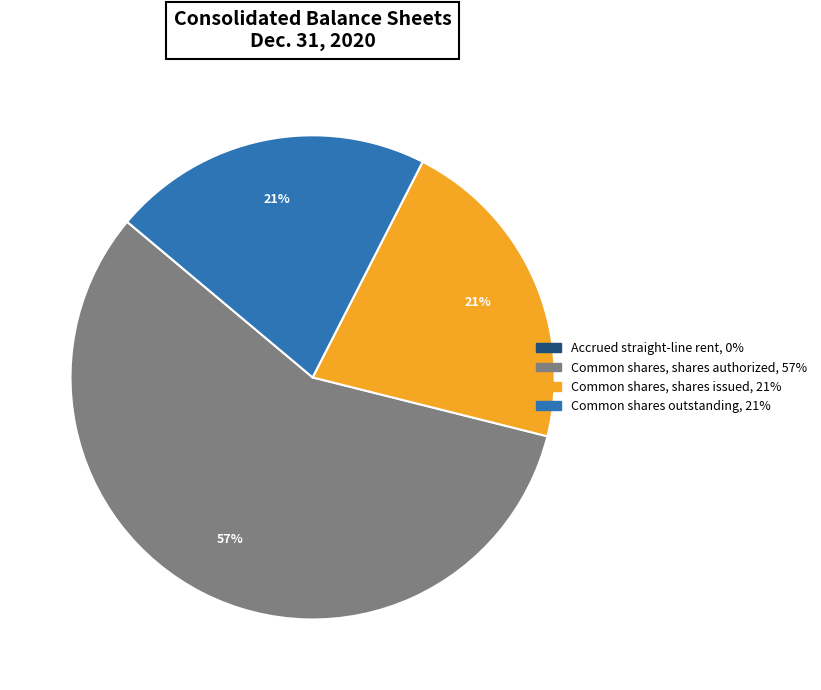

Is there a majority slice in this chart?

Yes